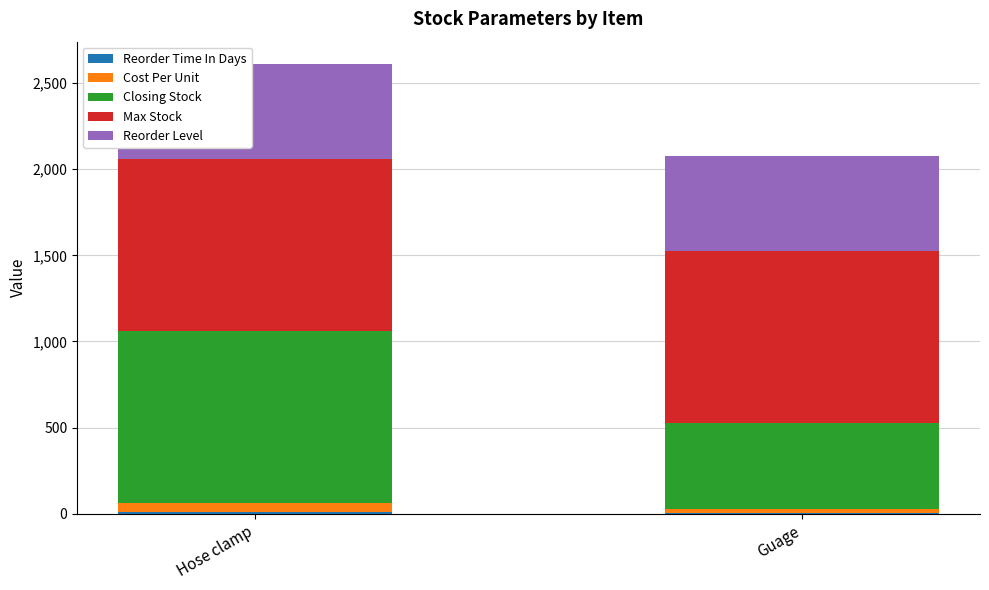

At which category is the sum across all series the highest?

Hose clamp